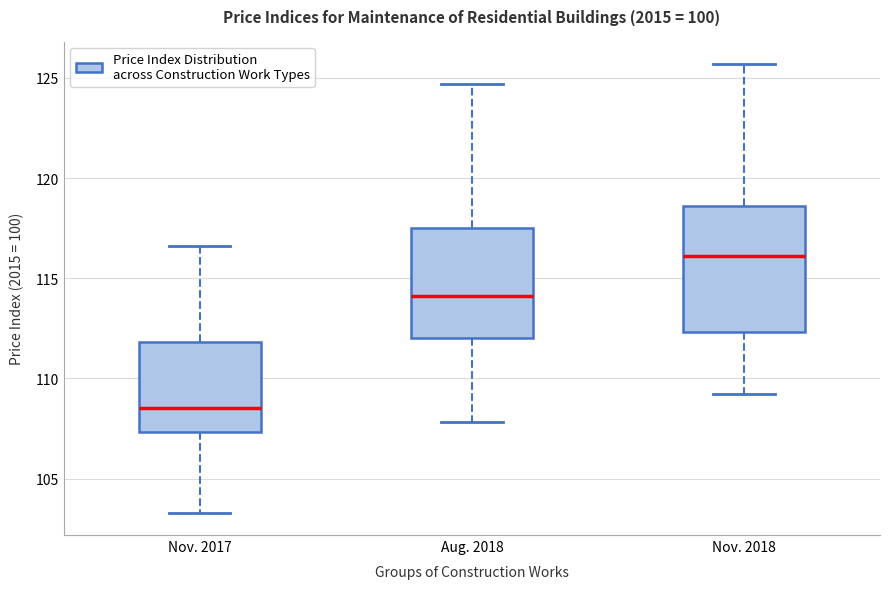

Which box has the highest median line?

Nov. 2018